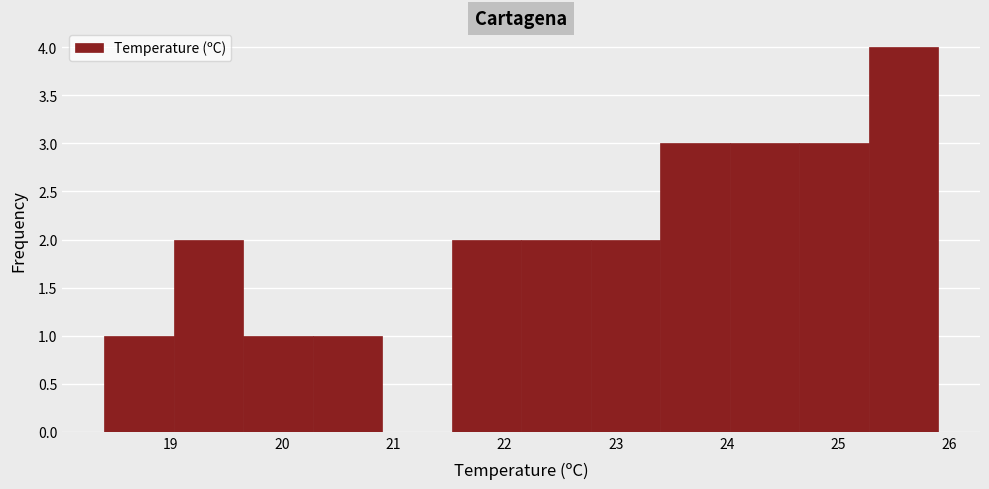

Reading left to right, list every bar in this chart as the range it spans on the x-axis followed by its height. Neither the bar edges nor the heights are printed on the chart, so give them approximately, as read against the axes.

18.4 to 19.0: 1
19.0 to 19.7: 2
19.7 to 20.3: 1
20.3 to 20.9: 1
20.9 to 21.5: 0
21.5 to 22.2: 2
22.2 to 22.8: 2
22.8 to 23.4: 2
23.4 to 24.0: 3
24.0 to 24.7: 3
24.7 to 25.3: 3
25.3 to 25.9: 4